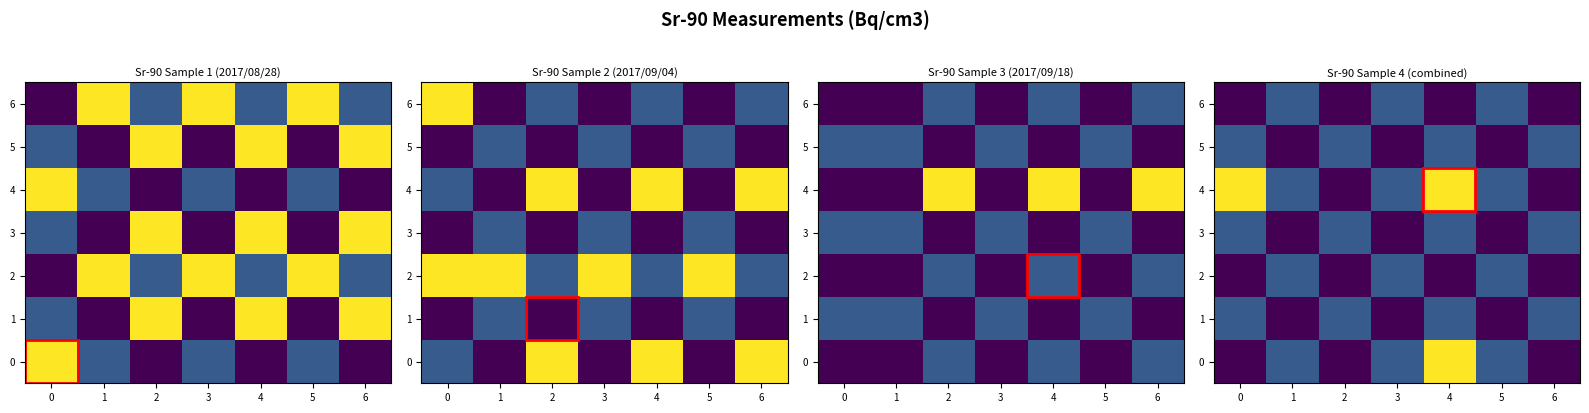

Is it true that 0 equals 0.0 at 3?

False